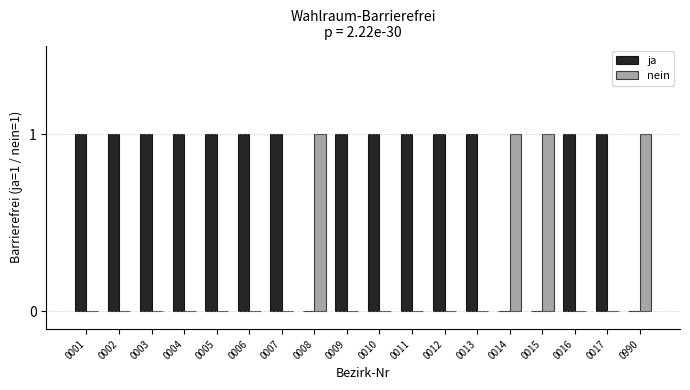

How many categories are shown in the chart?

18